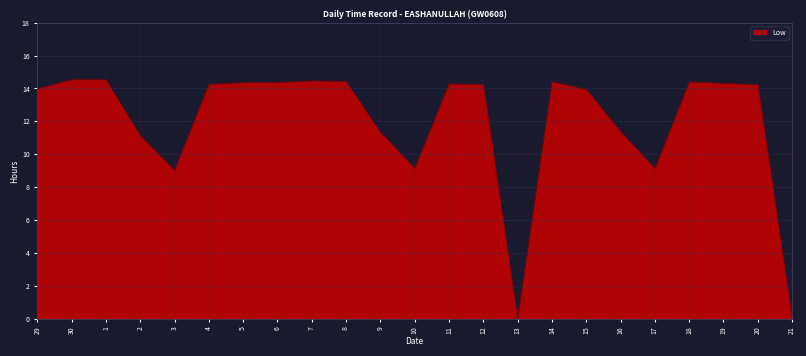

What position from the left is 6?

8